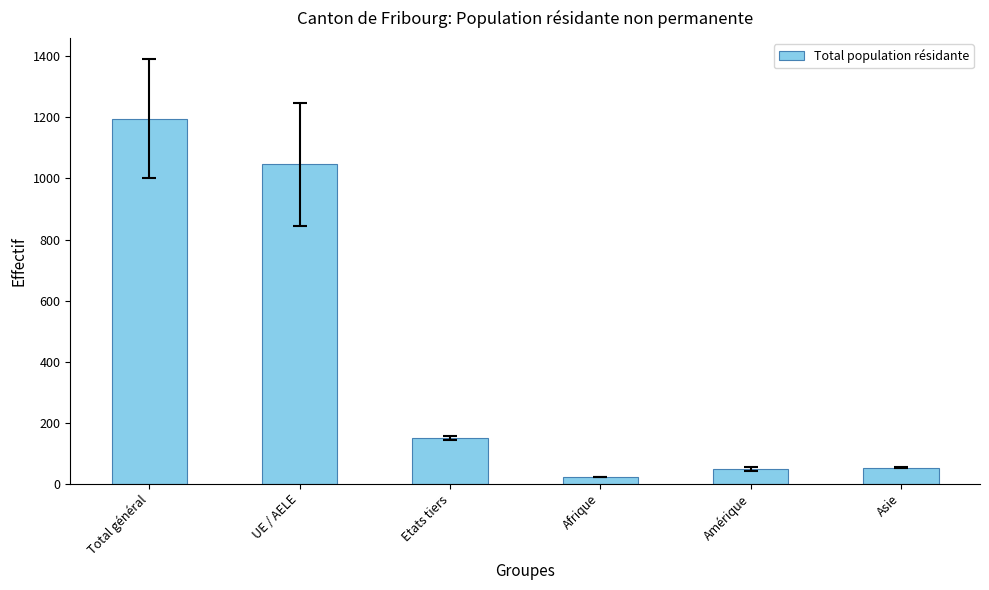

Where does the data first go above 150?

Total général